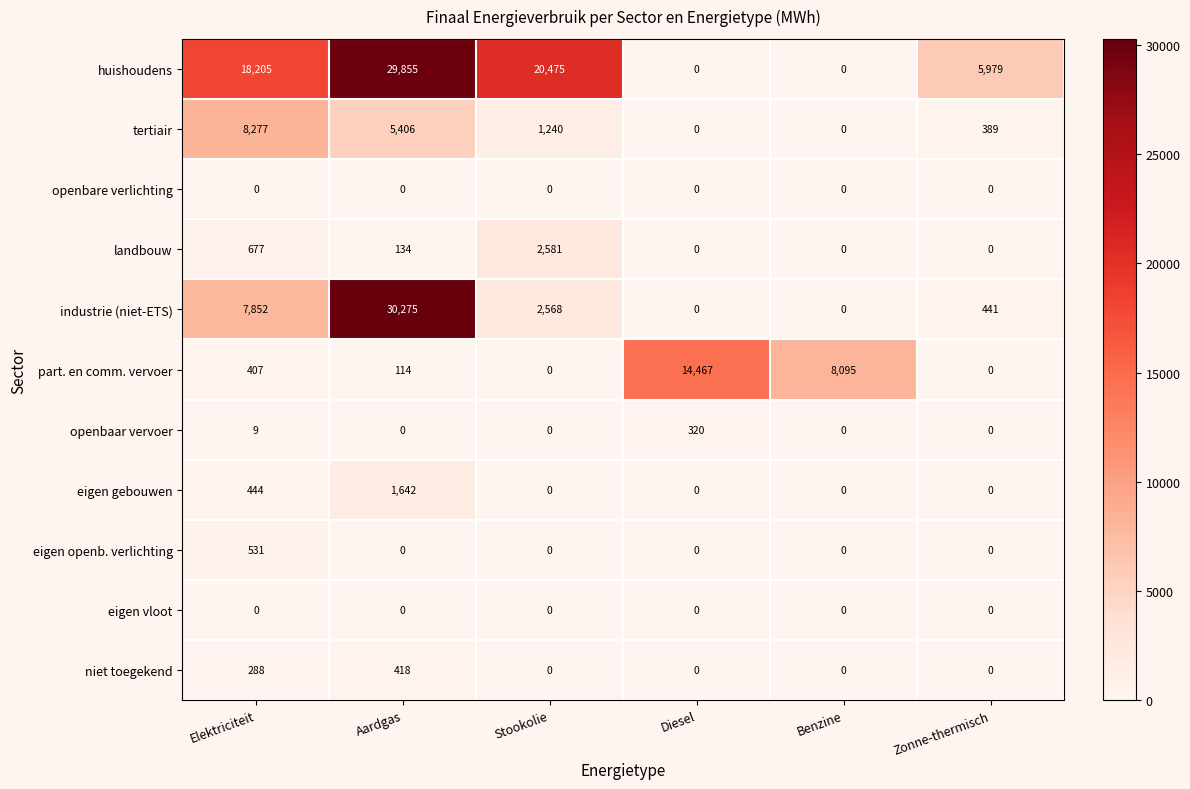

Which series changed the most between Elektriciteit and Aardgas?

industrie (niet-ETS)